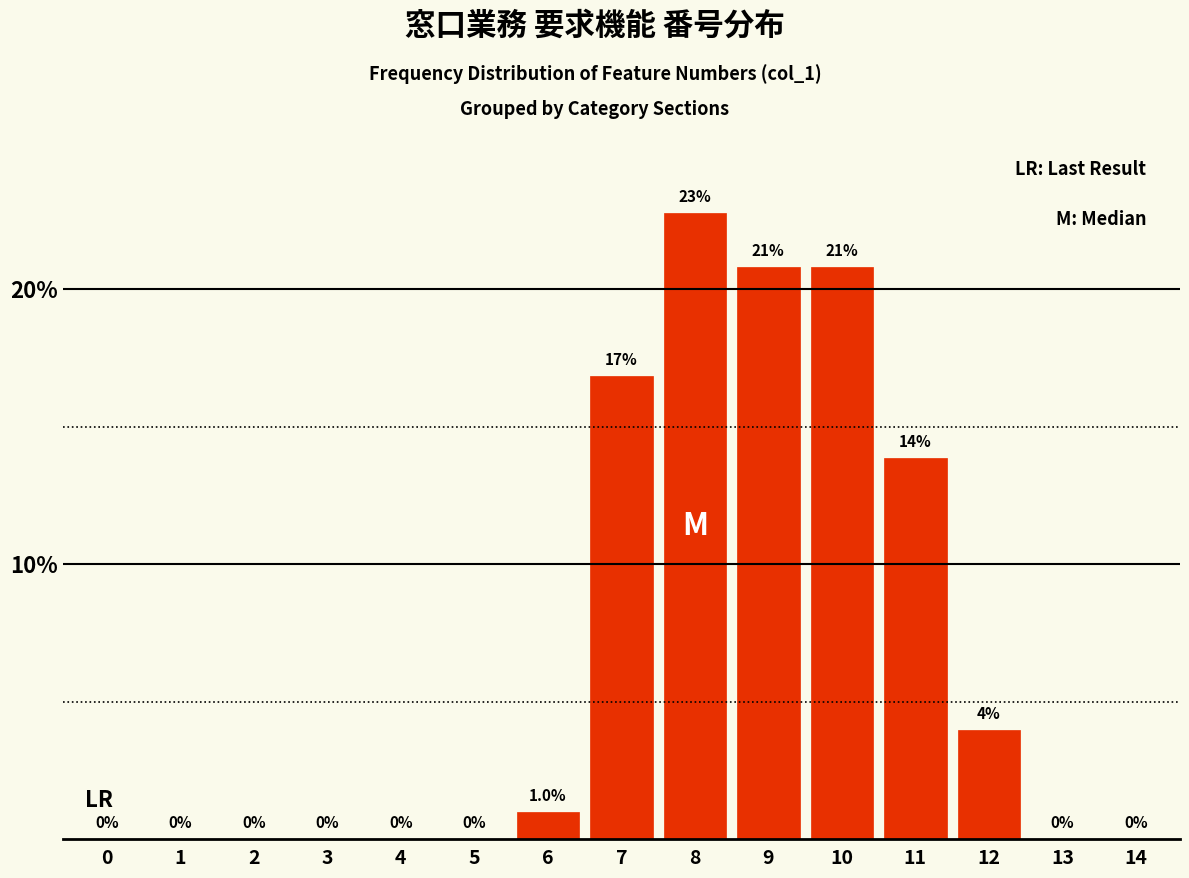

Reading left to right, extract all data points from this chart.

0=0.0	1=0.0	2=0.0	3=0.0	4=0.0	5=0.0	6=1.0	7=16.8	8=22.8	9=20.8	10=20.8	11=13.9	12=4.0	13=0.0	14=0.0